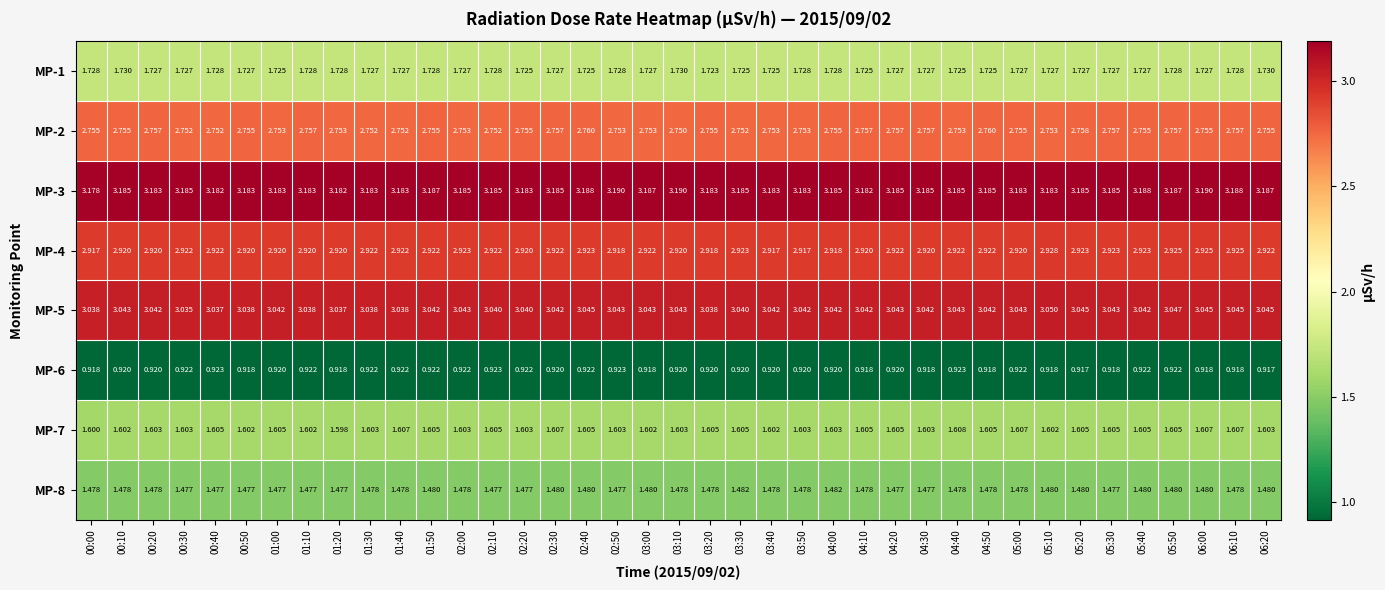

Which has a higher value, 04:20 or 00:40?

00:40